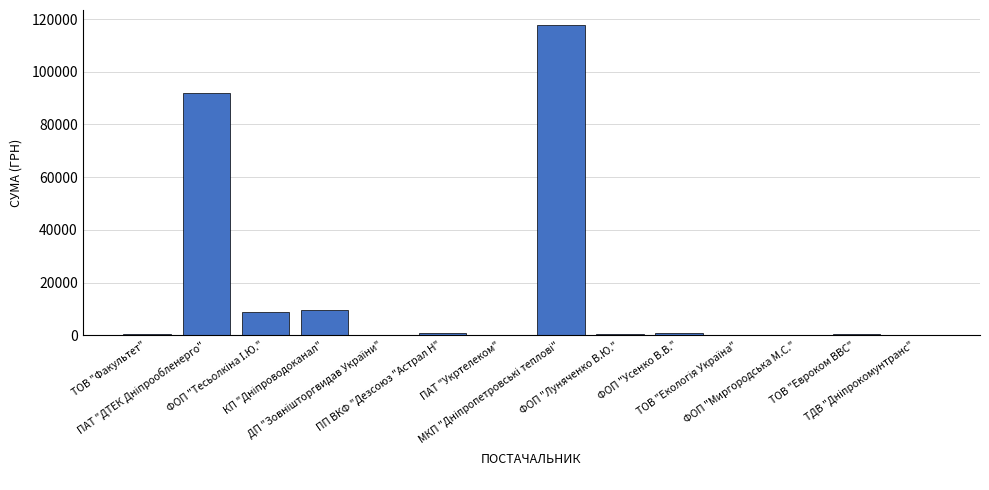

What is the greatest value displayed?

117568.8